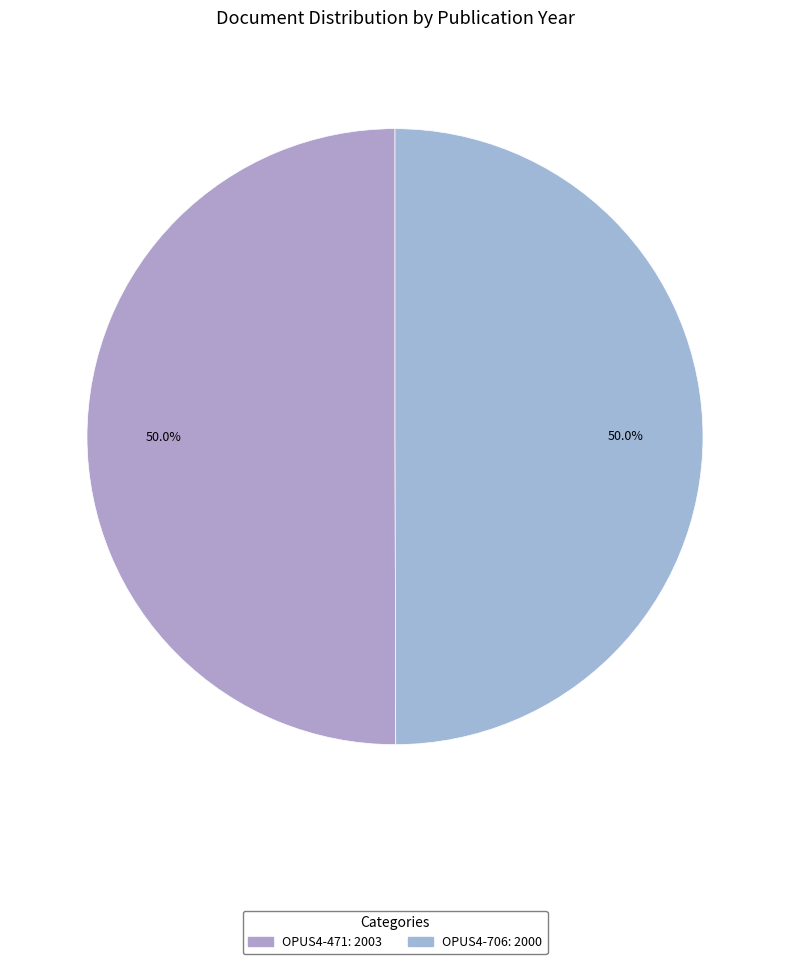

To the nearest percent, what is the combined percentage of OPUS4-471 and OPUS4-706?

100%